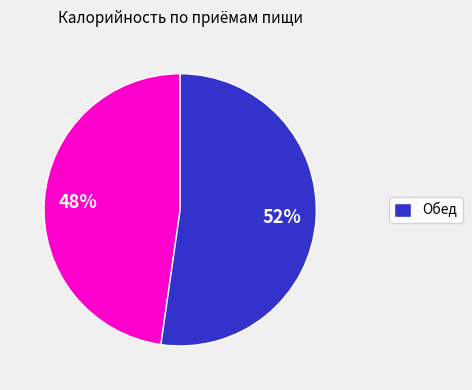

How many slices are in this pie chart?

2